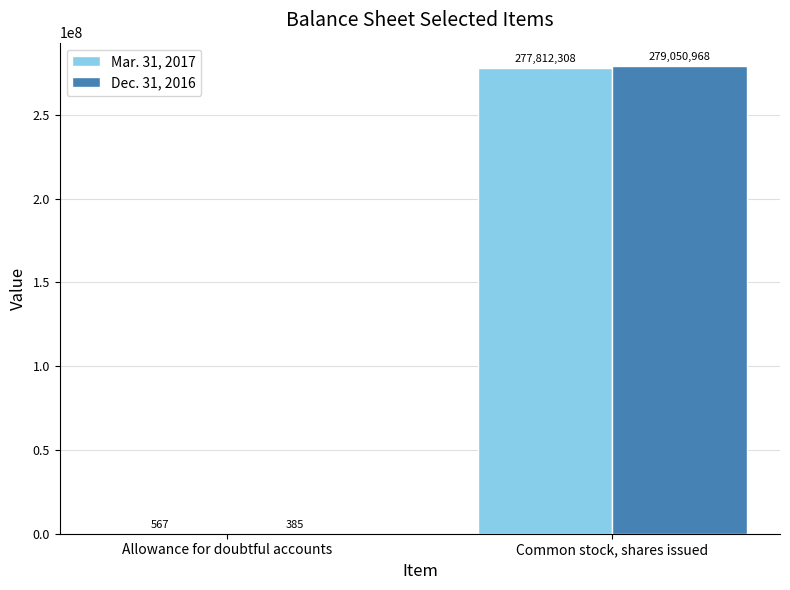

Reading left to right, what are all the values shown in this chart?

Mar. 31, 2017: Allowance for doubtful accounts=567	Common stock, shares issued=277812308
Dec. 31, 2016: Allowance for doubtful accounts=385	Common stock, shares issued=279050968